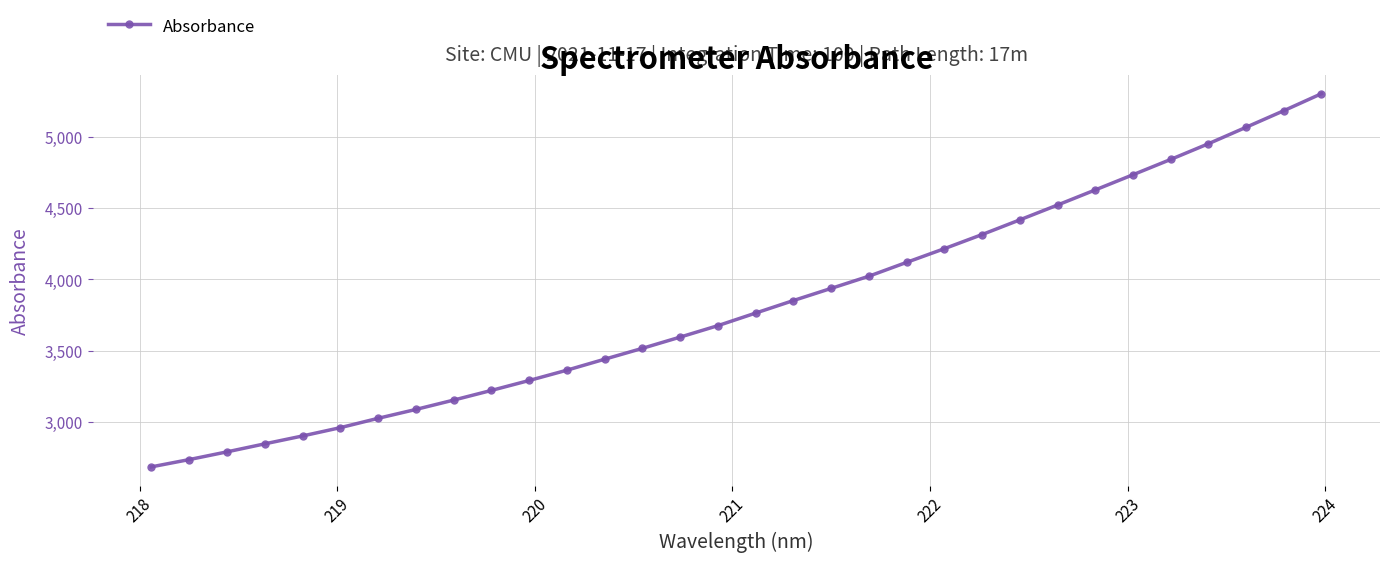

What is the minimum value shown in the chart?

2685.1